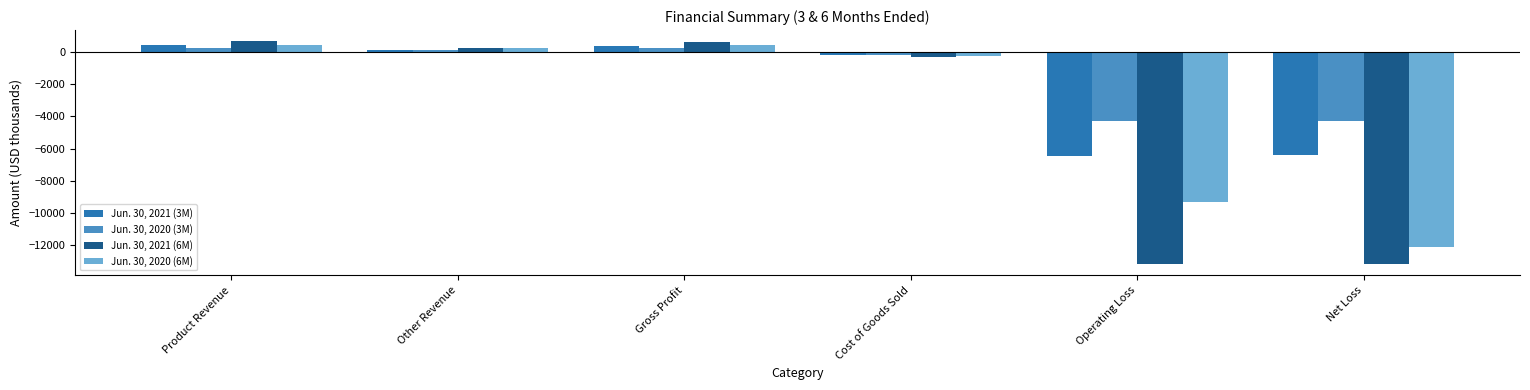

How many groups of bars are there?

6